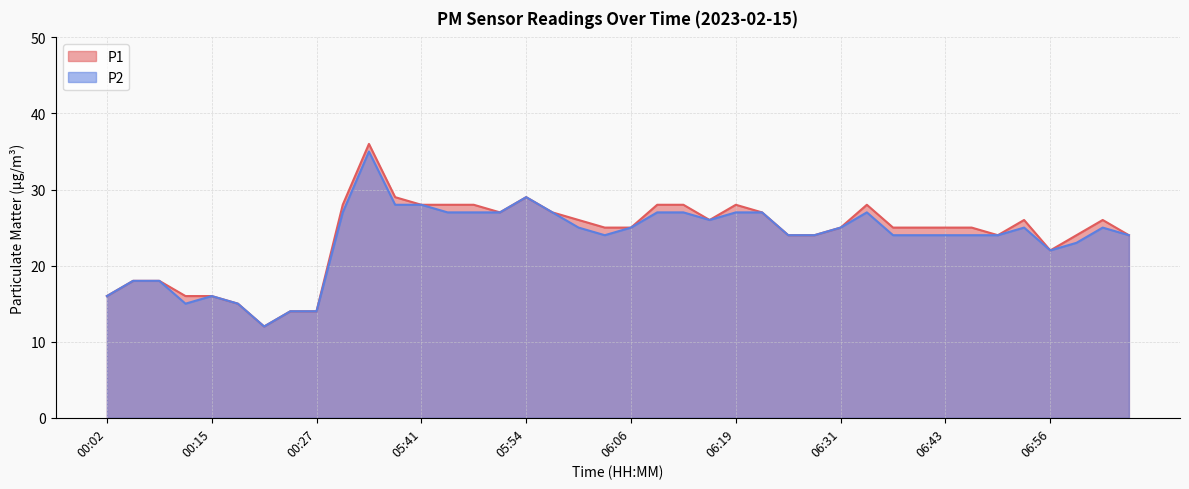

Reading left to right, what are all the values shown in this chart?

P1: 00:02=16	00:05=18	00:08=18	00:11=16	00:15=16	00:18=15	00:21=12	00:24=14	00:27=14	05:32=28	05:35=36	05:38=29	05:41=28	05:44=28	05:47=28	05:51=27	05:54=29	05:57=27	06:00=26	06:03=25	06:06=25	06:09=28	06:12=28	06:15=26	06:19=28	06:22=27	06:25=24	06:28=24	06:31=25	06:34=28	06:37=25	06:40=25	06:43=25	06:47=25	06:50=24	06:53=26	06:56=22	06:59=24	07:02=26	07:06=24
P2: 00:02=16	00:05=18	00:08=18	00:11=15	00:15=16	00:18=15	00:21=12	00:24=14	00:27=14	05:32=27	05:35=35	05:38=28	05:41=28	05:44=27	05:47=27	05:51=27	05:54=29	05:57=27	06:00=25	06:03=24	06:06=25	06:09=27	06:12=27	06:15=26	06:19=27	06:22=27	06:25=24	06:28=24	06:31=25	06:34=27	06:37=24	06:40=24	06:43=24	06:47=24	06:50=24	06:53=25	06:56=22	06:59=23	07:02=25	07:06=24